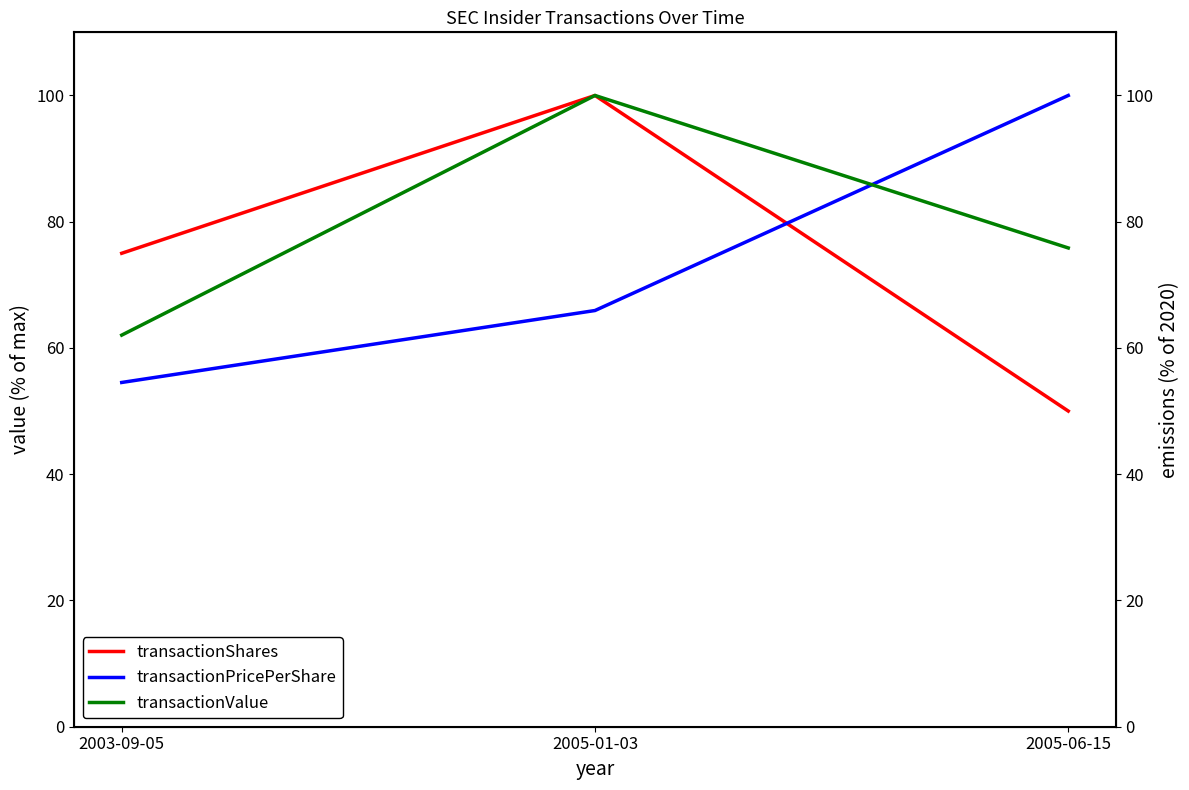

How many values in the transactionPricePerShare series exceed 65?

2